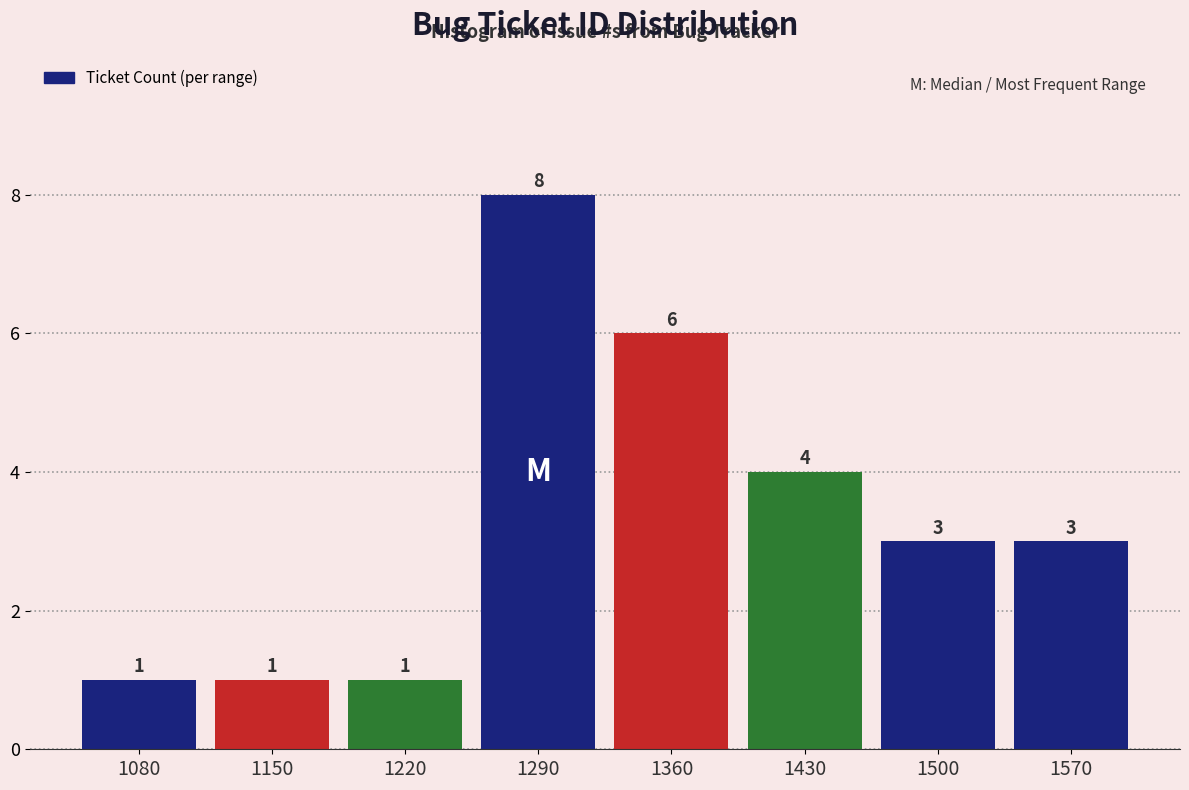

Reading left to right, list all the values displayed in this chart.

1080=1	1150=1	1220=1	1290=8	1360=6	1430=4	1500=3	1570=3